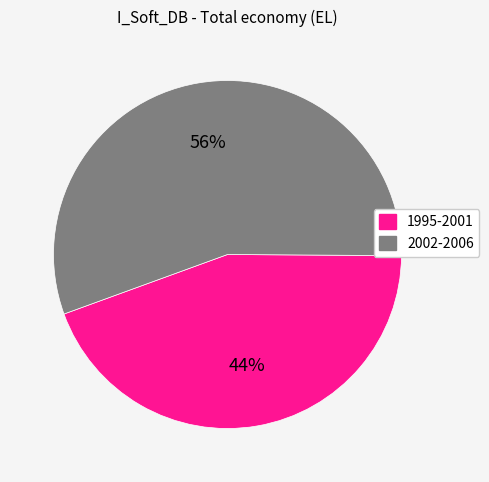

Count the number of slices in the pie.

2